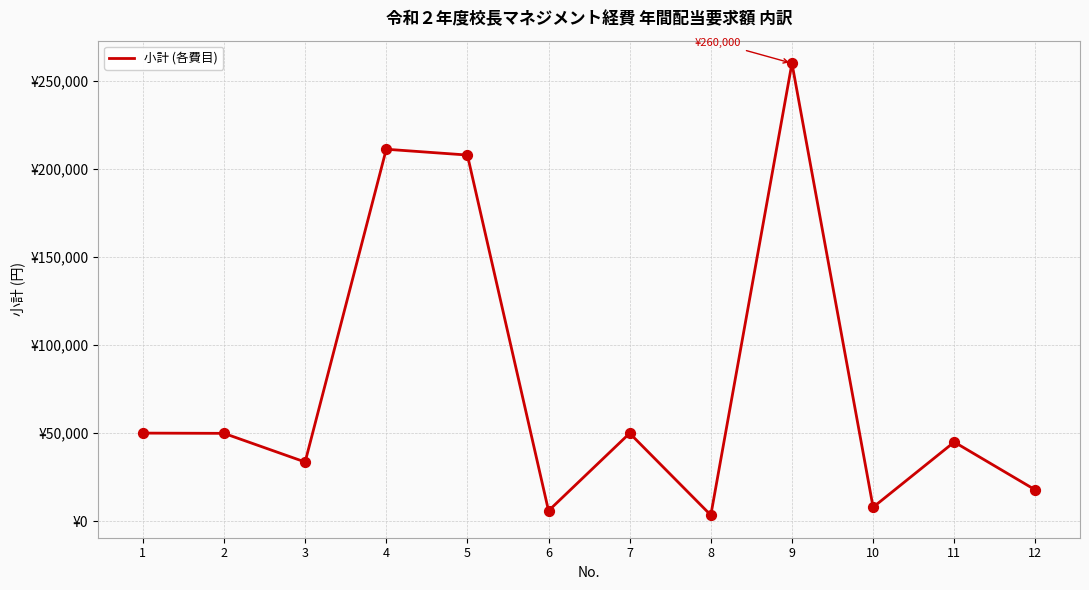

Which has a higher value, 12 or 11?

11